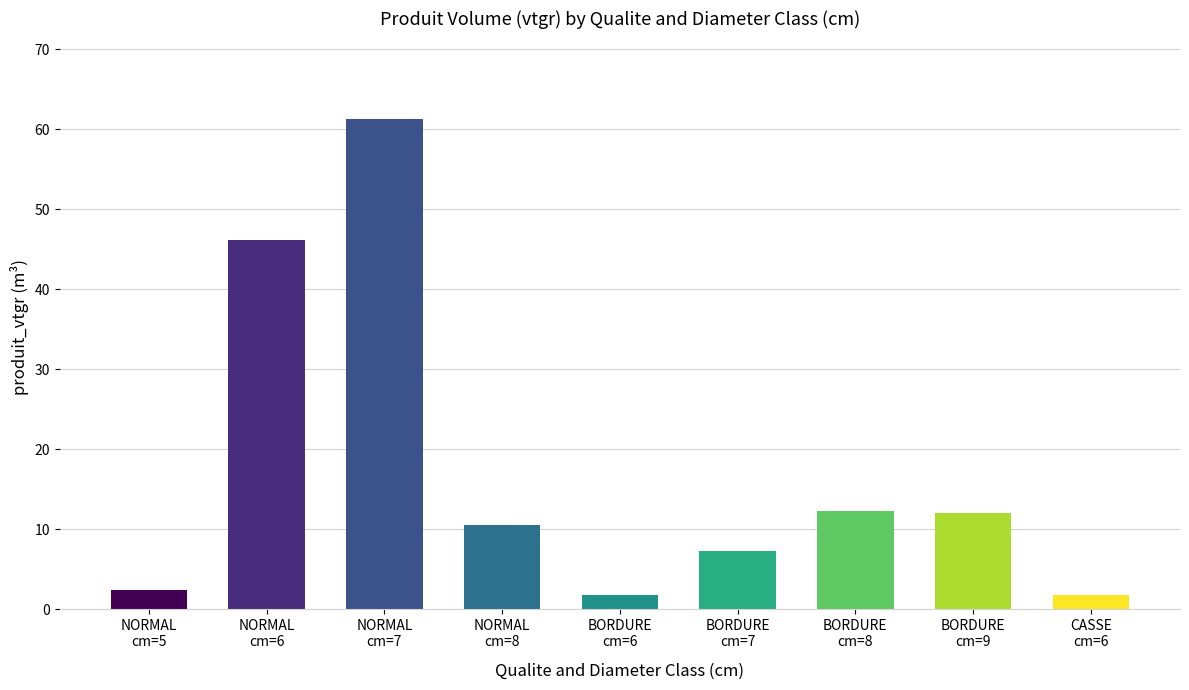

The chart shows a value of 12.0 at BORDURE
cm=9. True or false?

True